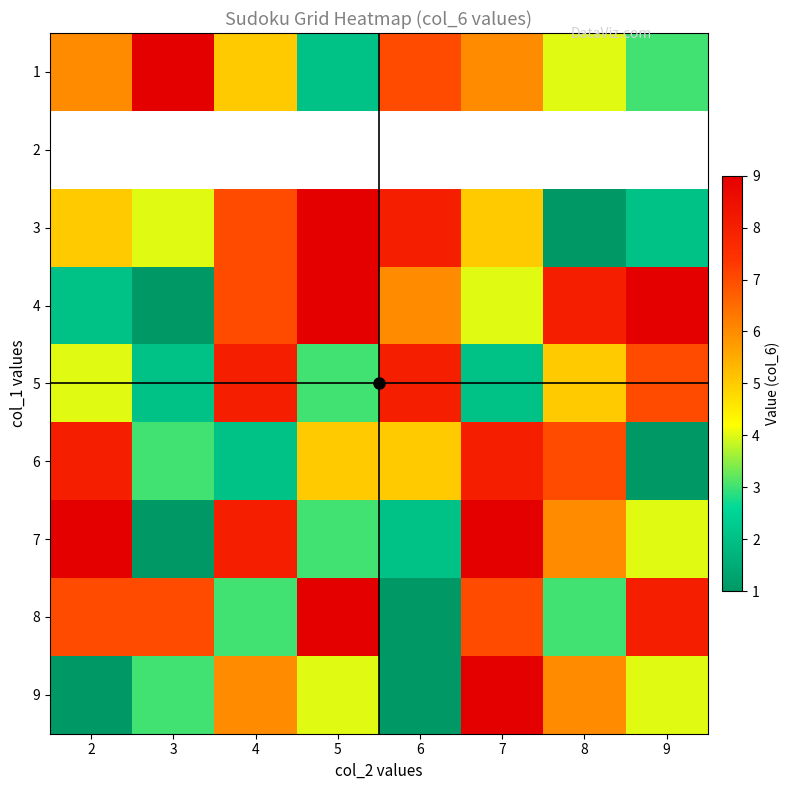

Which series has the widest spread of values?

3